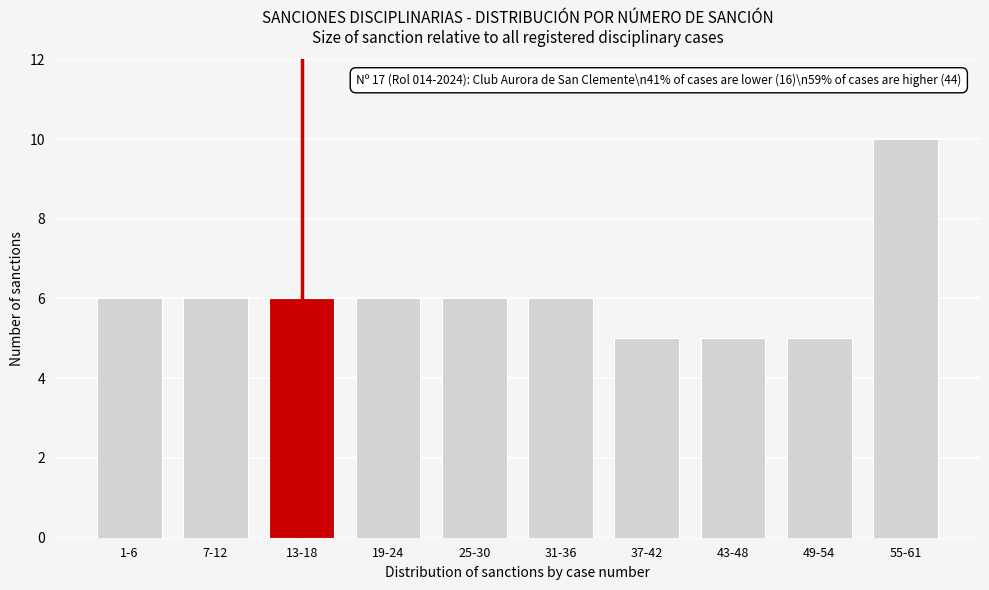

Reading right to left, transcribe all the data shown in this chart.

10	5	5	5	6	6	6	6	6	6